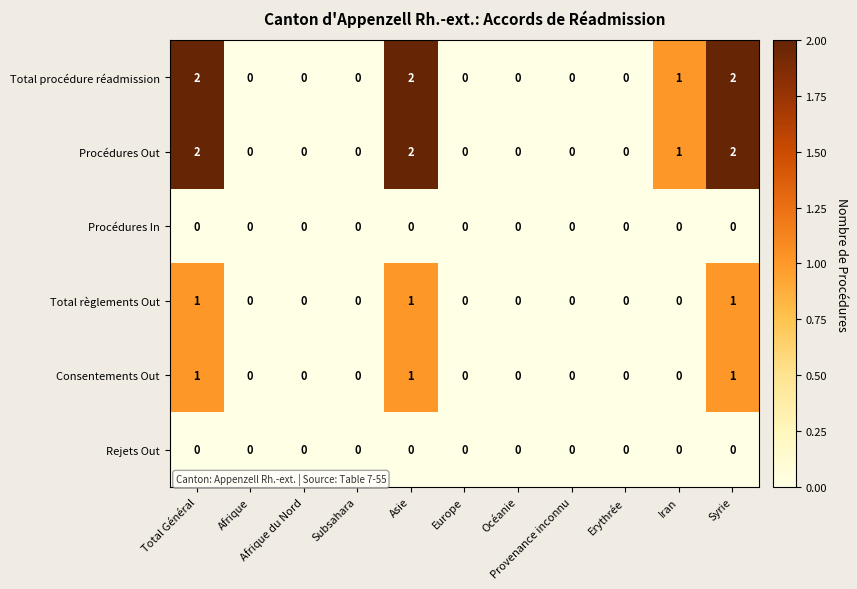

Count the Total procédure réadmission values in the range 0 to 2.

11